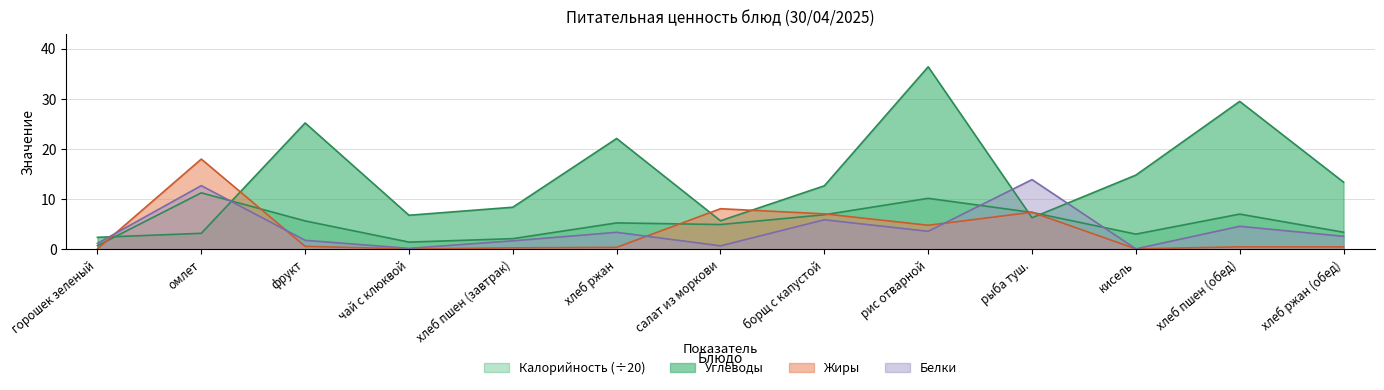

Reading left to right, extract all data points from this chart.

Калорийность: 0.7	11.3	5.7	1.4	2.1	5.3	5.0	6.9	10.2	7.4	3.0	7.0	3.4
Белки: 1.2	12.7	1.8	0.2	1.7	3.4	0.7	5.9	3.6	13.9	0.1	4.6	2.6
Жиры: 0.1	18.0	0.6	0.1	0.3	0.4	8.1	7.1	4.8	7.4	0.1	0.5	0.5
Углеводы: 2.4	3.2	25.2	6.8	8.4	22.1	5.7	12.7	36.4	6.3	14.8	29.5	13.4